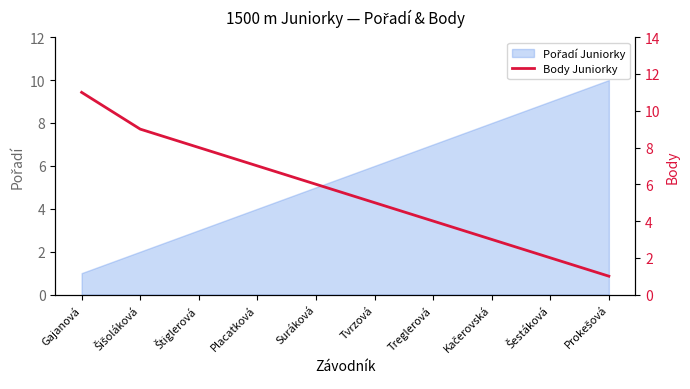

How many values are below 6?

5